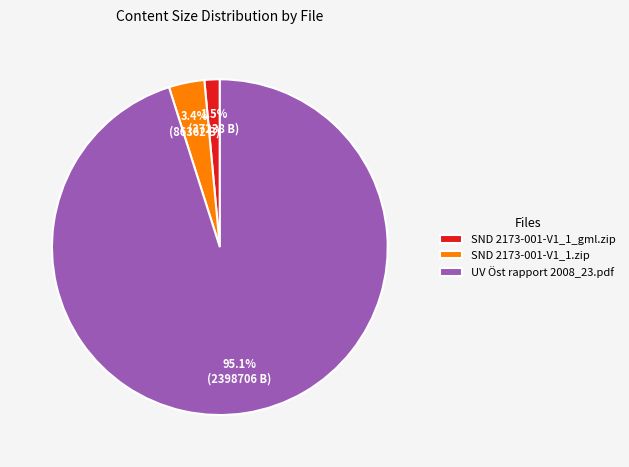

How many segments does this pie chart have?

3